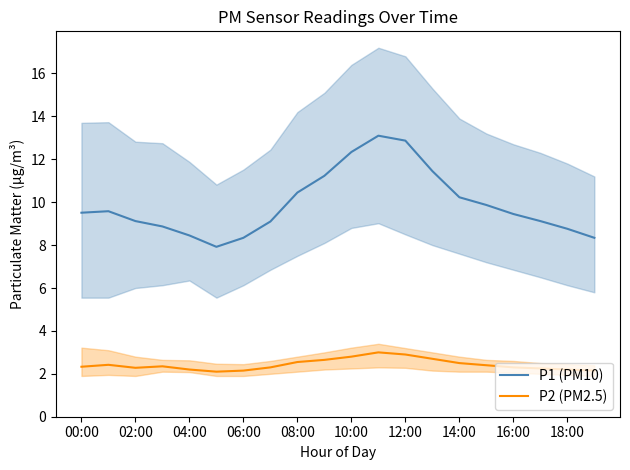

What is the greatest value displayed?

13.1